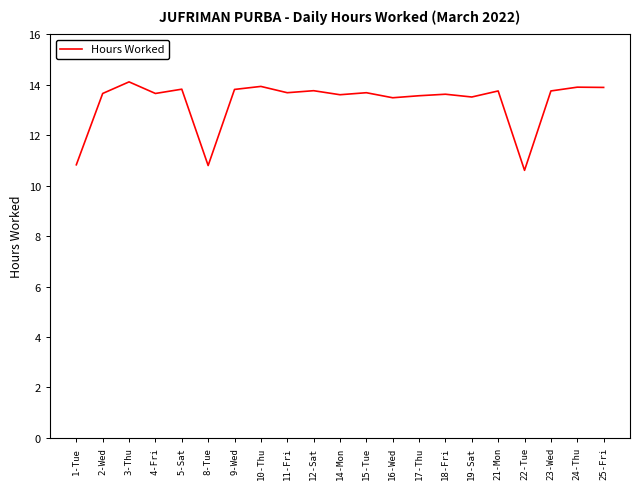

Between 22-Tue and 10-Thu, which is larger?

10-Thu